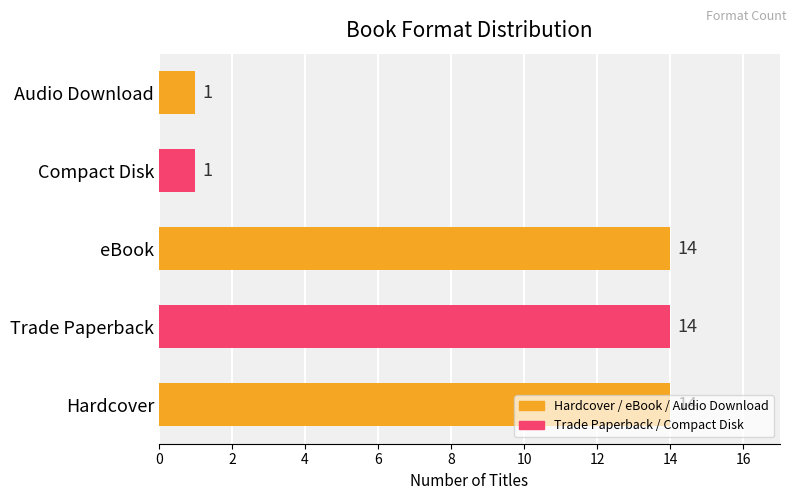

How many values are between 1 and 14?

5